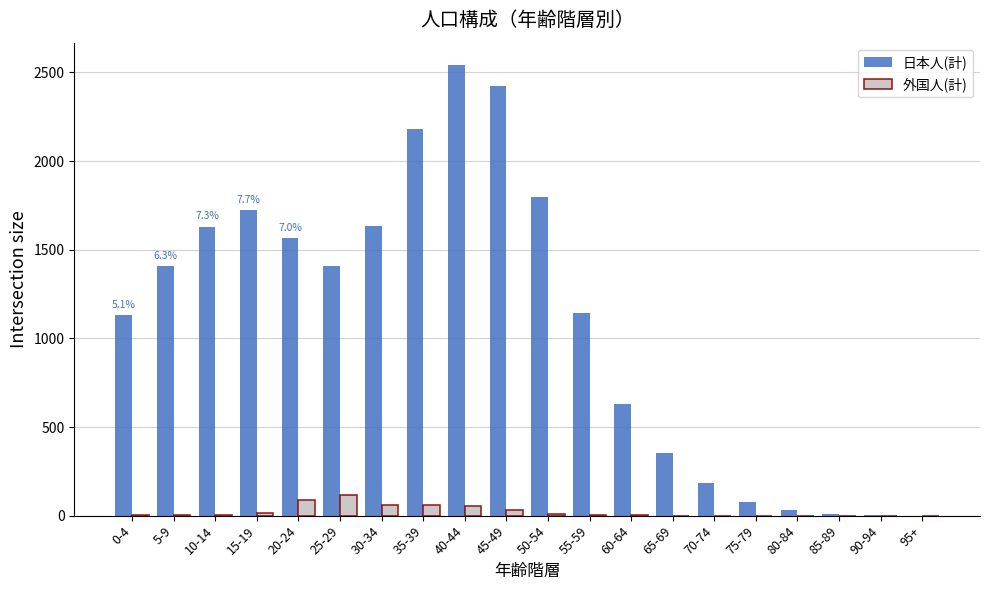

What is the sum of all 外国人(計) values?

444